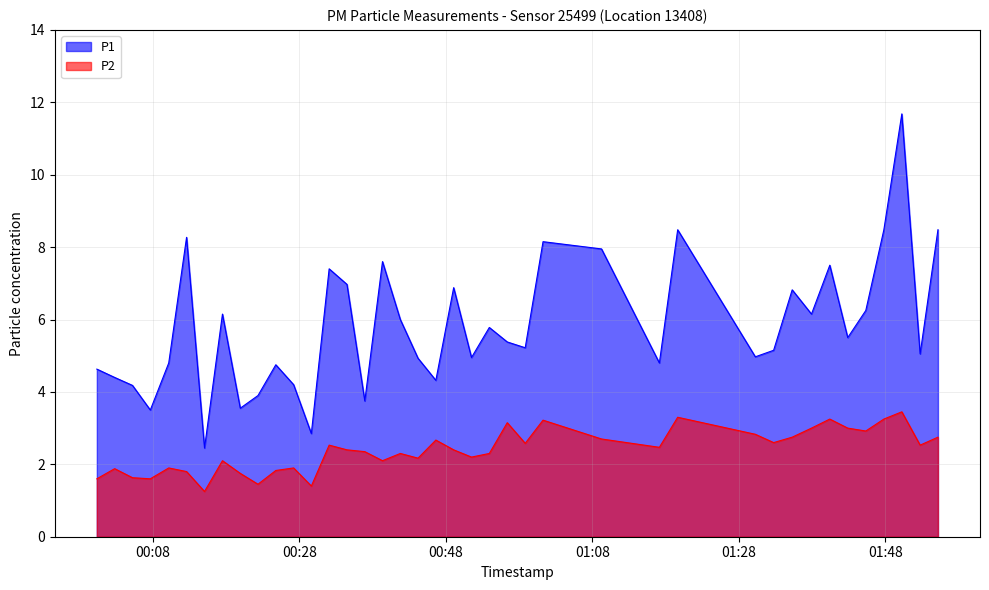

Is the value of P1 at 2022-08-01T00:49:04 greater than the value of P2 at 2022-08-01T00:49:04?

Yes